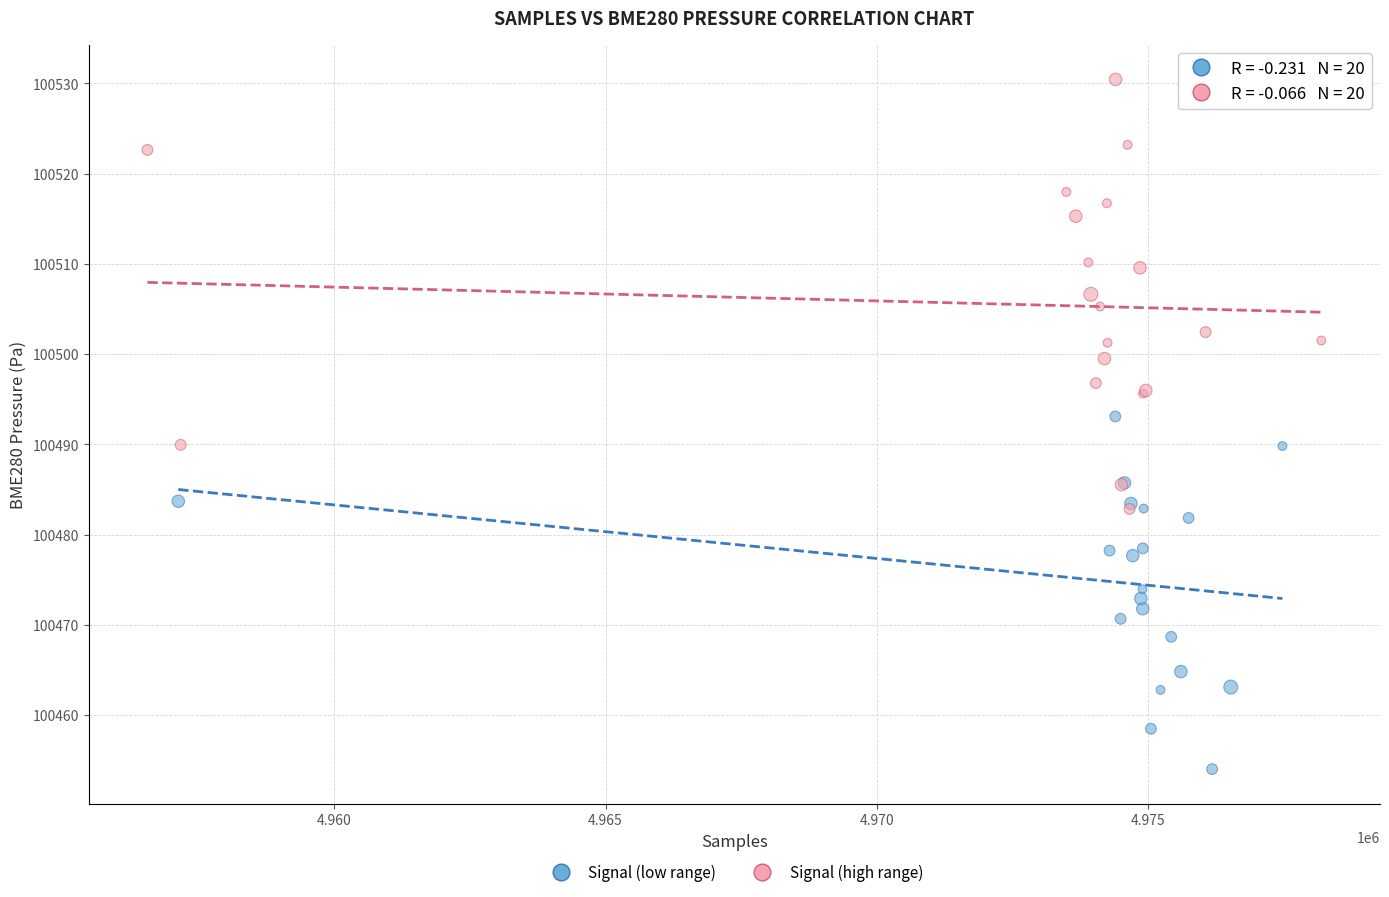

Which series contains the highest Y value?

Signal (high range)